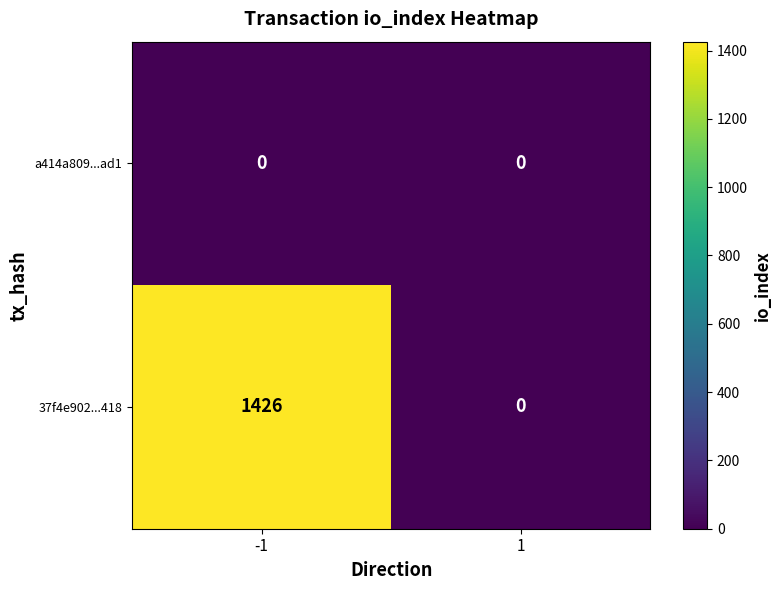

At -1, list the series in order from smallest to largest.

a414a809...ad1, 37f4e902...418